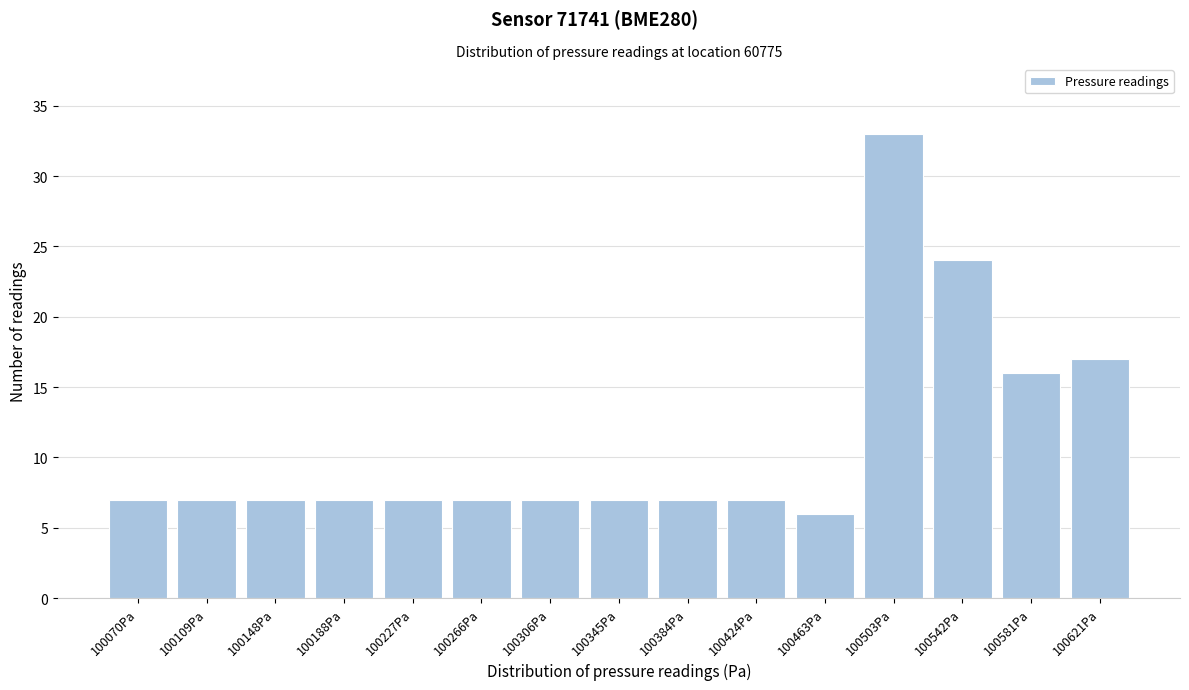

Reading left to right, list all the values displayed in this chart.

100070Pa=7	100109Pa=7	100148Pa=7	100188Pa=7	100227Pa=7	100266Pa=7	100306Pa=7	100345Pa=7	100384Pa=7	100424Pa=7	100463Pa=6	100503Pa=33	100542Pa=24	100581Pa=16	100621Pa=17